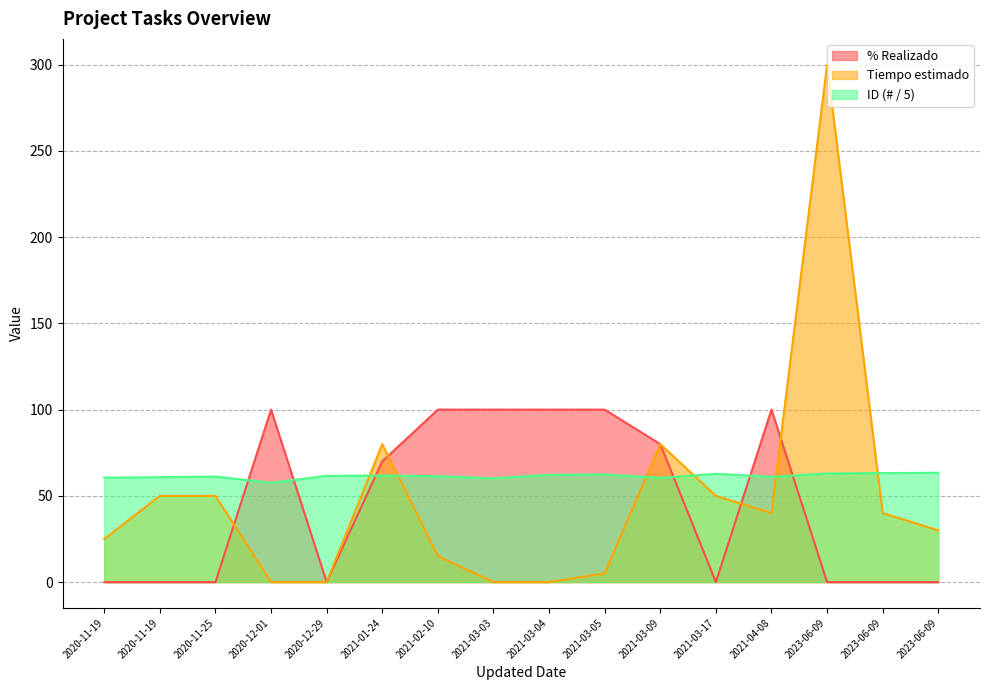

How many distinct data groups are displayed?

3